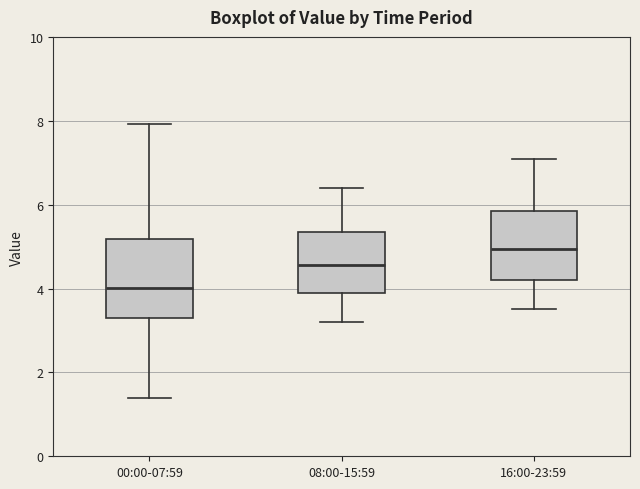

Reading left to right, read every box against the y-axis: the position of its median line, the range the box covers, and the ends of its whiskers. The values are not printed on the chart, so give them approximately, as read against the axis.

00:00-07:59: median 4.0, box 3.2 to 5.2, whiskers 1.4 to 8.0
08:00-15:59: median 4.6, box 4.0 to 5.4, whiskers 3.2 to 6.4
16:00-23:59: median 5.0, box 4.2 to 5.8, whiskers 3.6 to 7.2